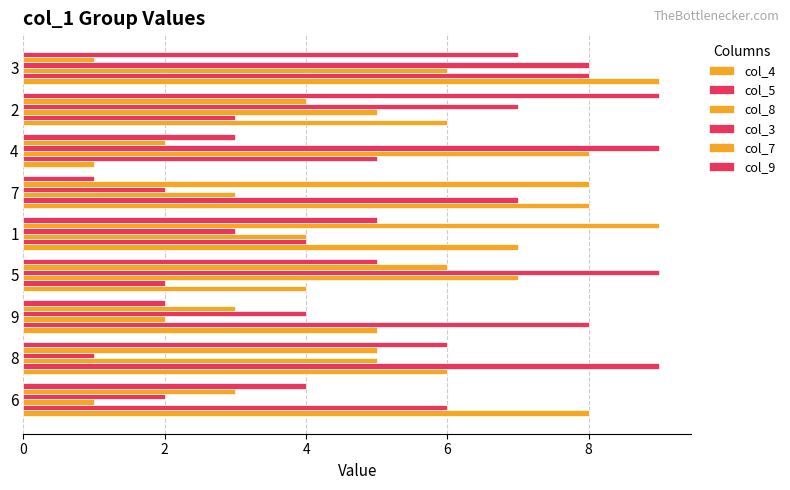

Reading right to left, transcribe all the data shown in this chart.

col_4: 9	6	1	8	7	4	5	6	8
col_5: 8	3	5	7	4	2	8	9	6
col_8: 6	5	8	3	4	7	2	5	1
col_3: 8	7	9	2	3	9	4	1	2
col_7: 1	4	2	8	9	6	3	5	3
col_9: 7	9	3	1	5	5	2	6	4